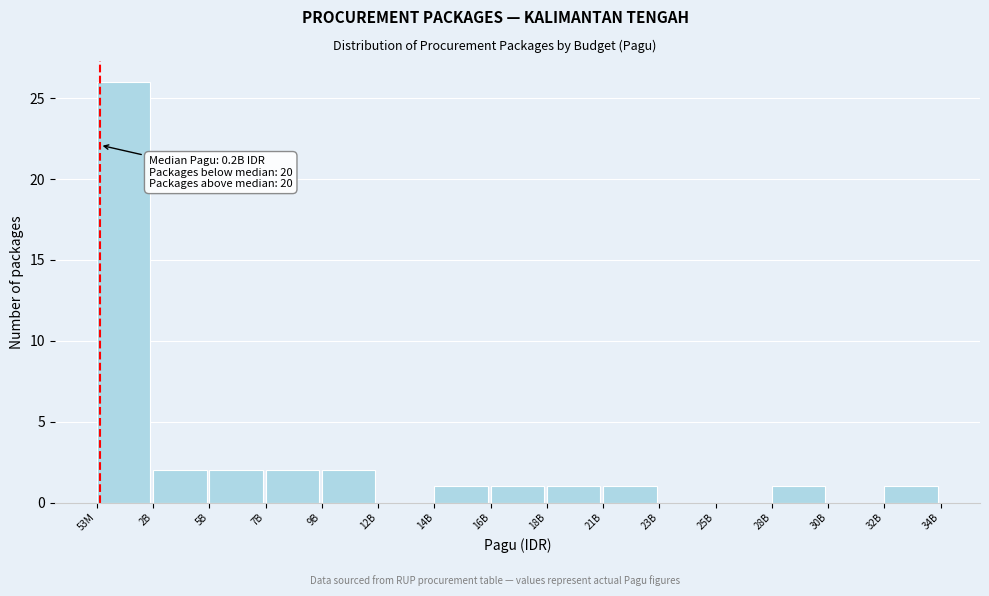

Reading left to right, extract all data points from this chart.

53M=26	2B=2	5B=2	7B=2	9B=2	12B=0	14B=1	16B=1	18B=1	21B=1	23B=0	25B=0	28B=1	30B=0	32B=1